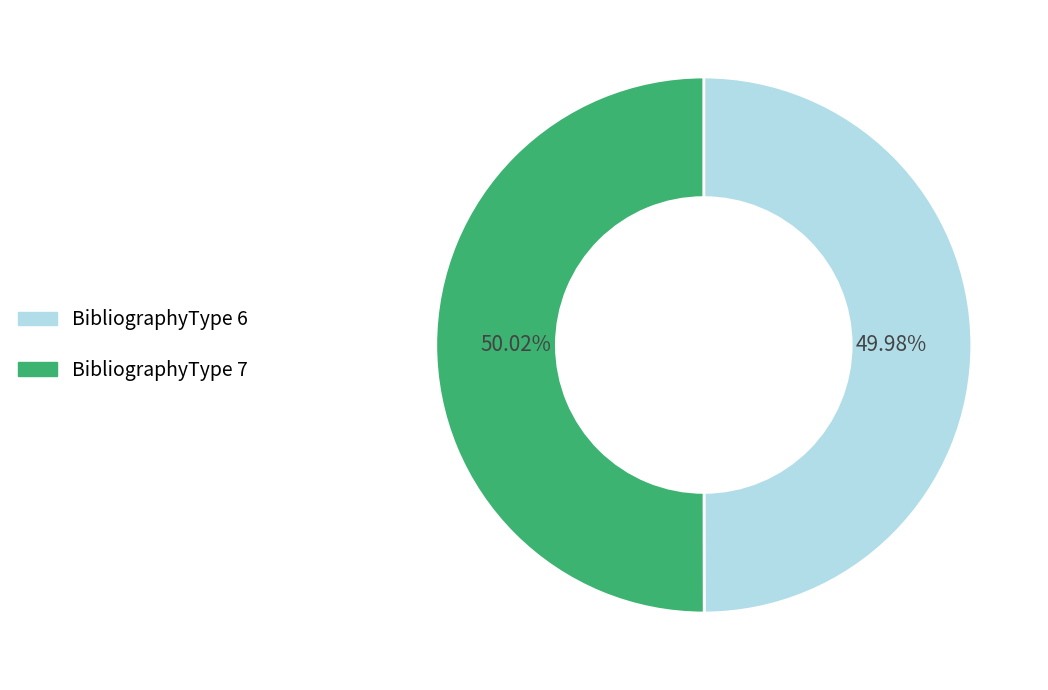

Combined, do BibliographyType 7 and BibliographyType 6 account for over 50%?

Yes